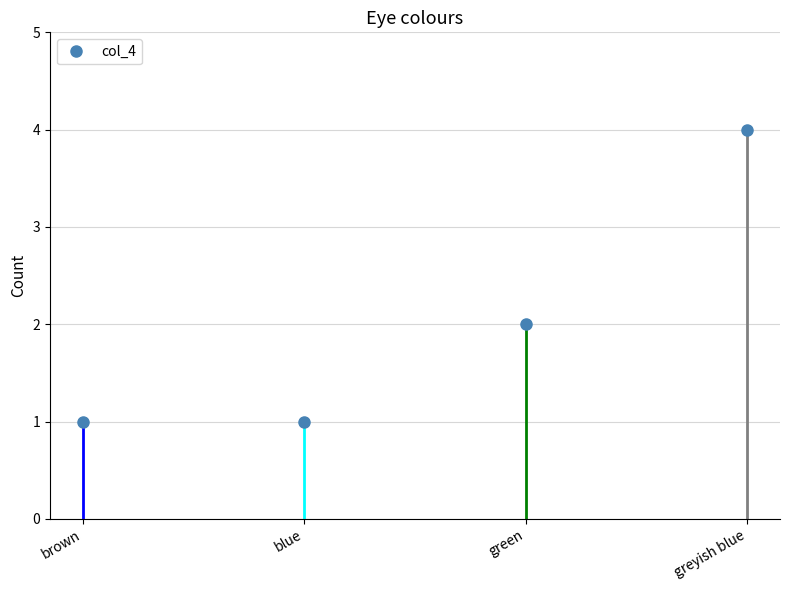

Which label corresponds to the smallest value in the chart?

brown